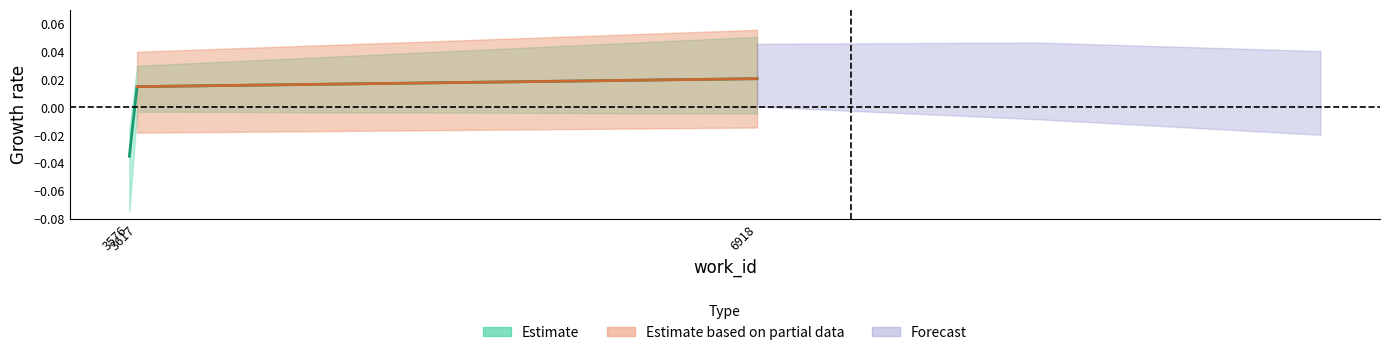

How many lines are shown in the chart?

1